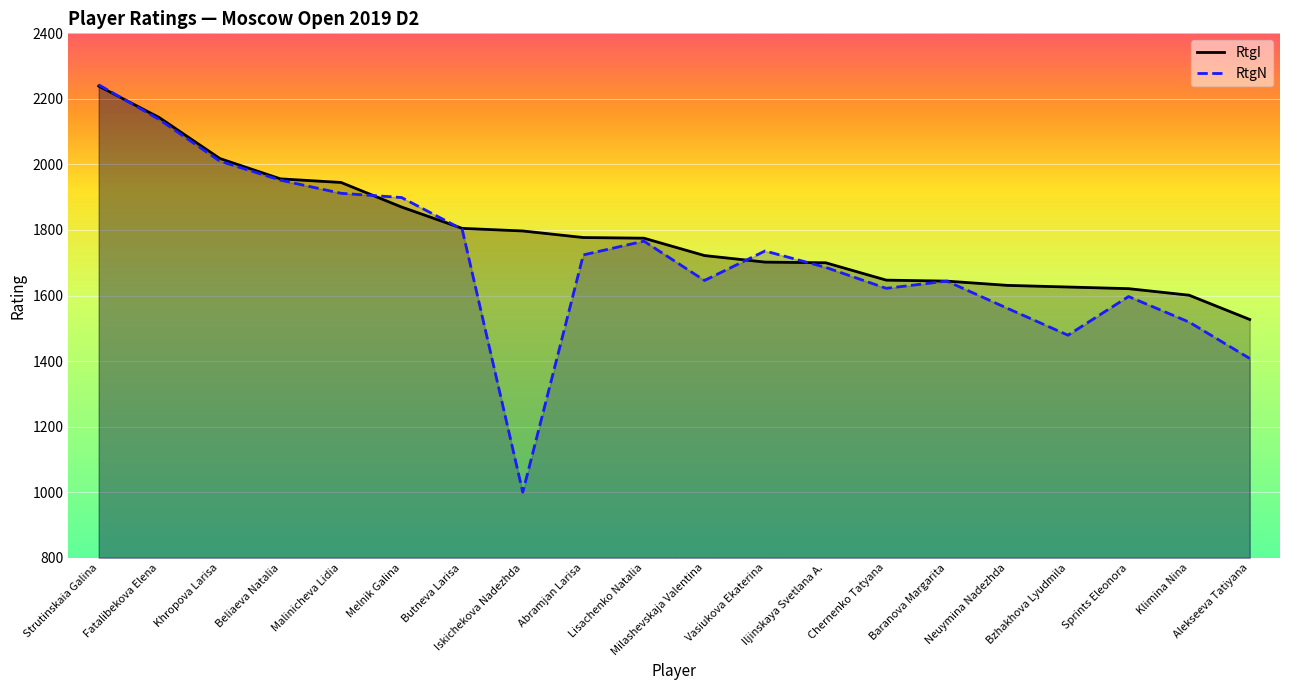

At which category does the chart reach its peak across all series?

Strutinskaia Galina